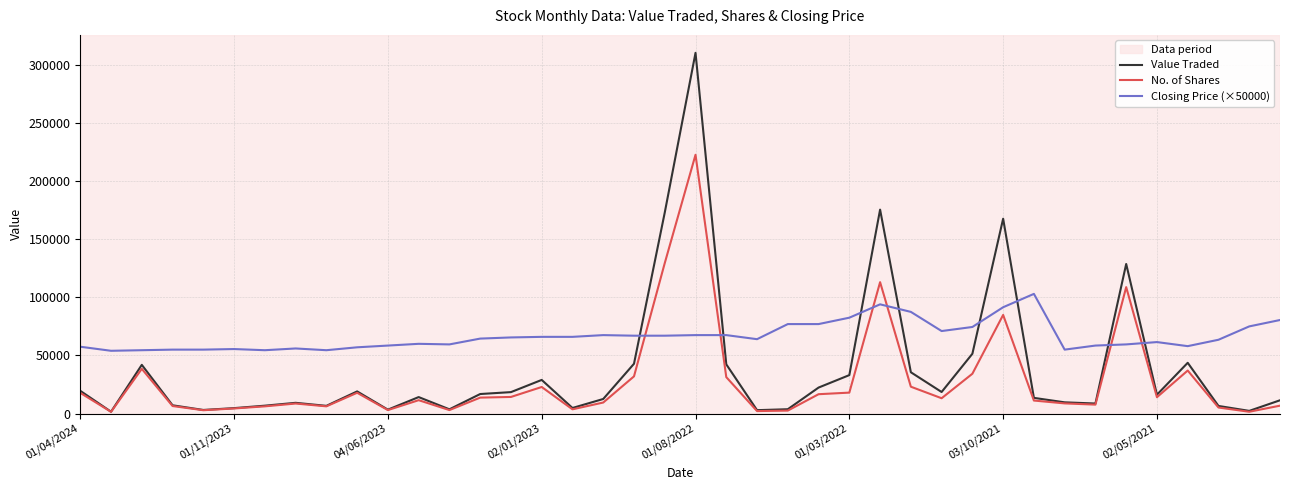

Does the chart display data point markers on the line(s)?

No